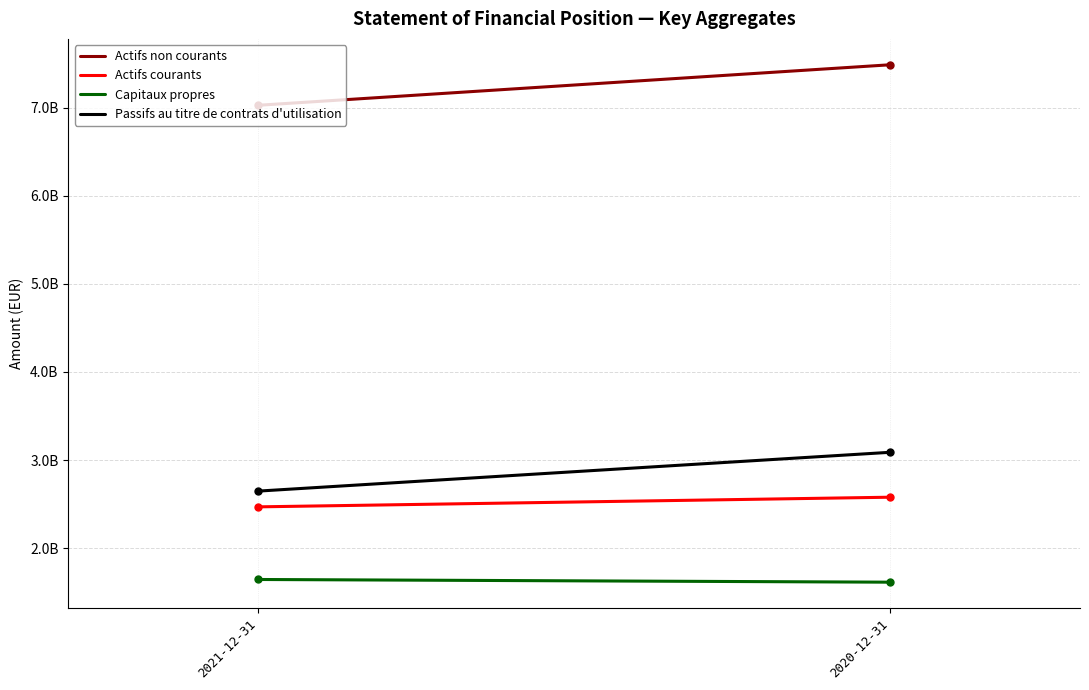

What is the label of the 1st point from the left?

2021-12-31